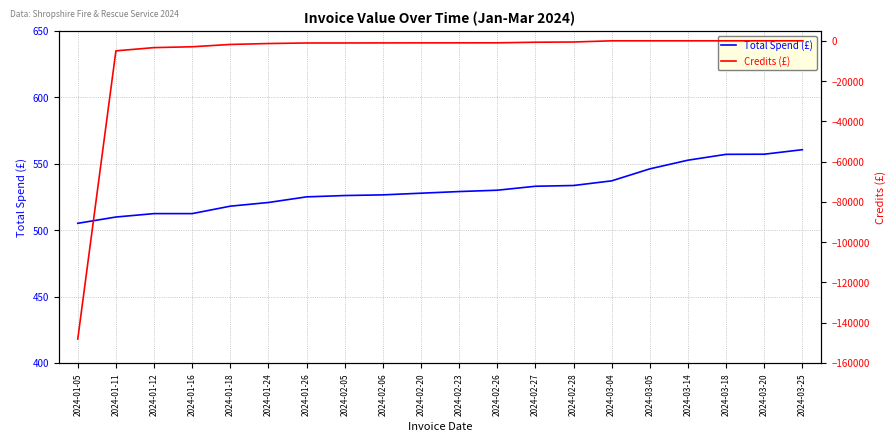

What is the difference between the maximum and minimum values in the Credits (£) series?

148093.1